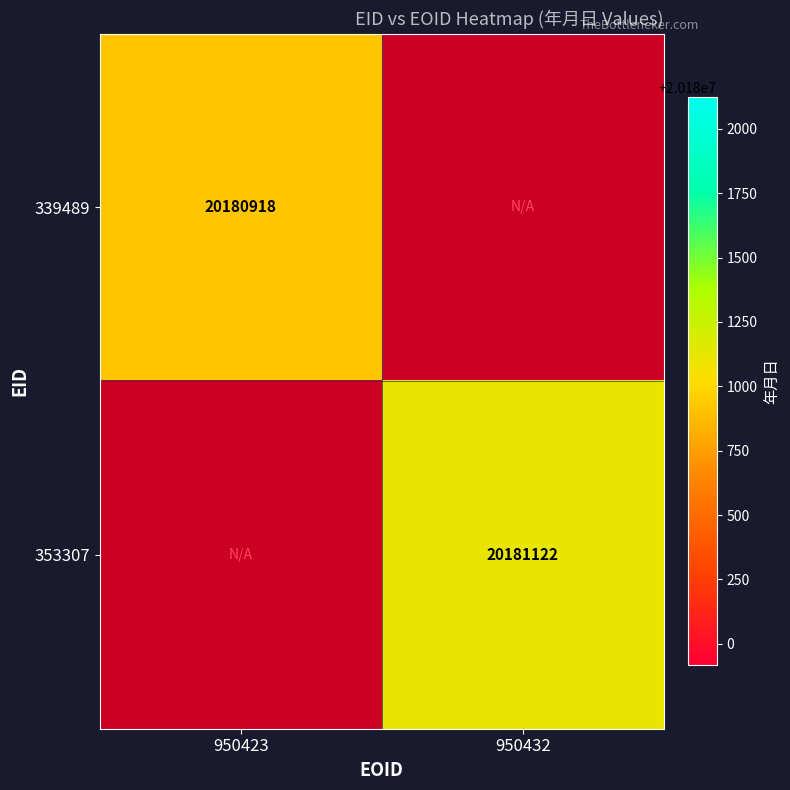

Is the value of 339489 at 950423 greater than the value of 353307 at 950432?

No